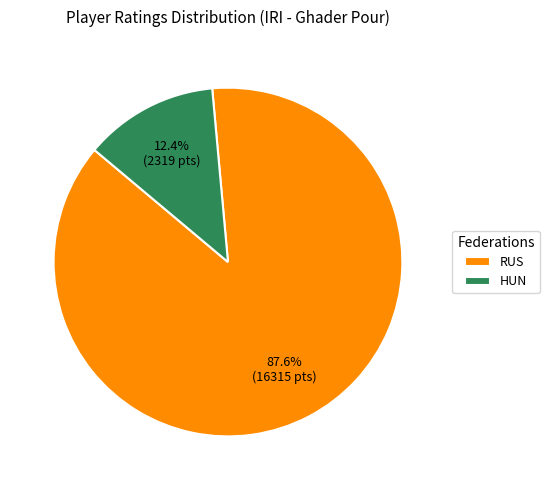

How many slices are in this pie chart?

2